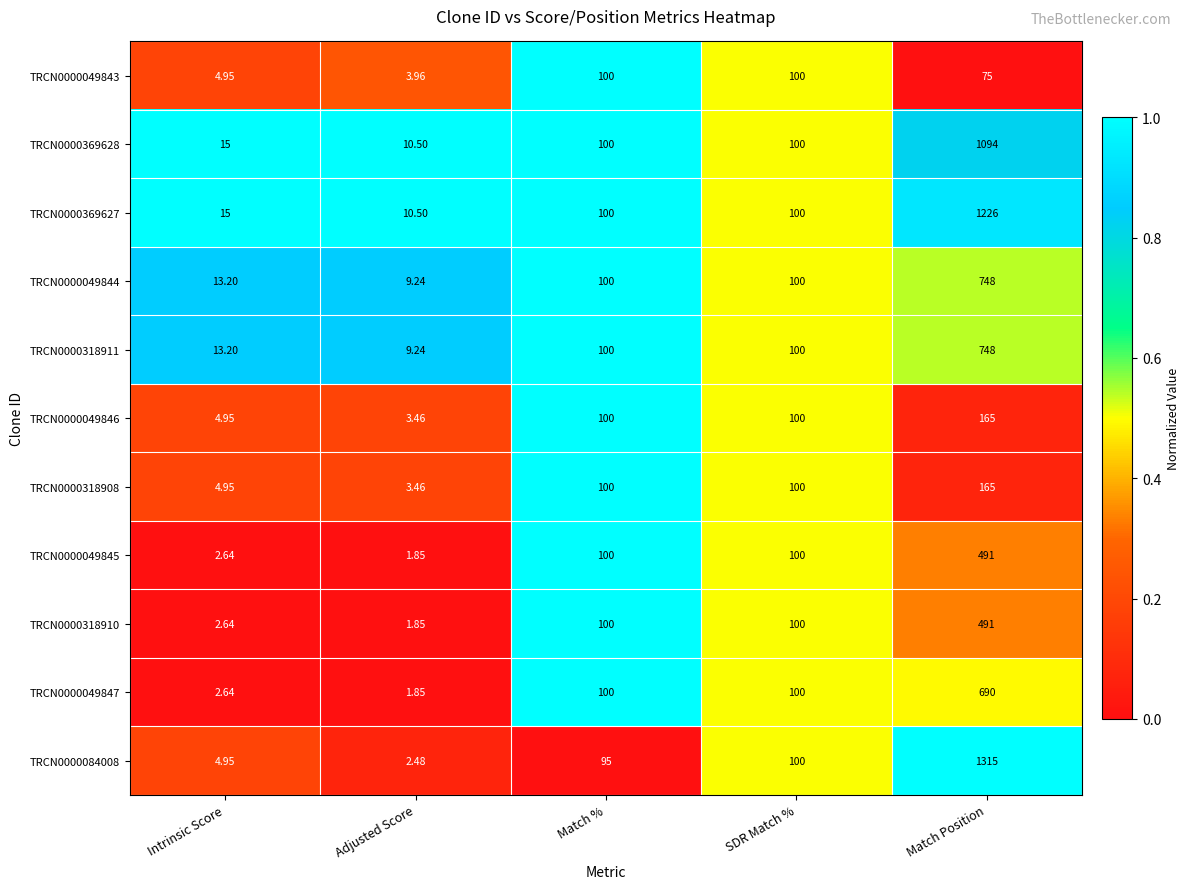

At which category is the sum across all series the highest?

Match Position